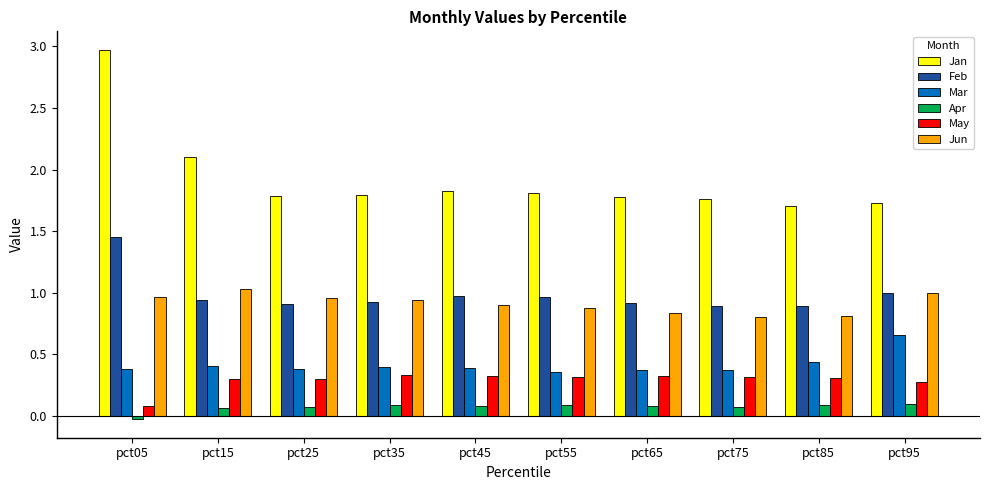

List the series in order of their peak value, lowest first.

Apr, May, Mar, Jun, Feb, Jan